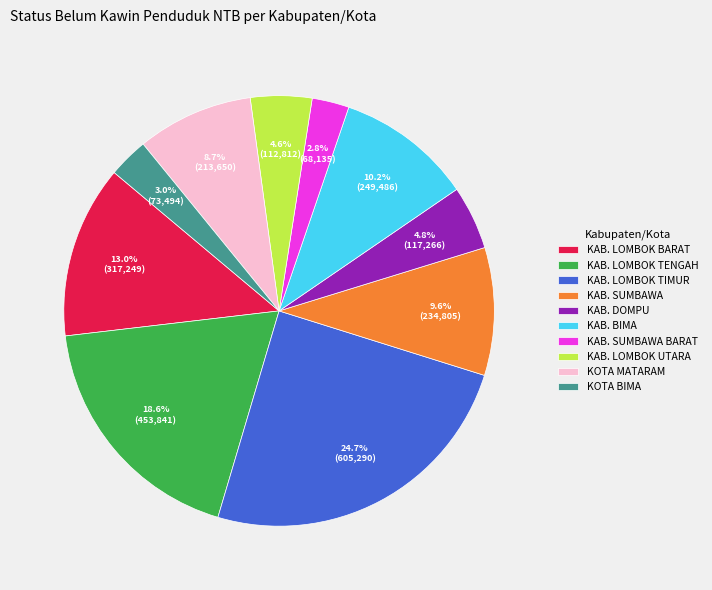

Count the number of slices in the pie.

10